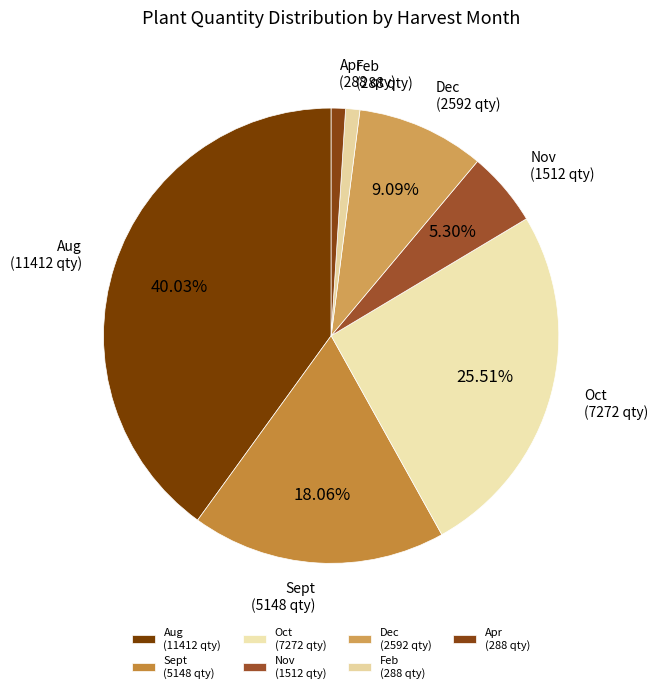

Do Oct (7272 qty) and Sept (5148 qty) together represent more than half of the pie?

No